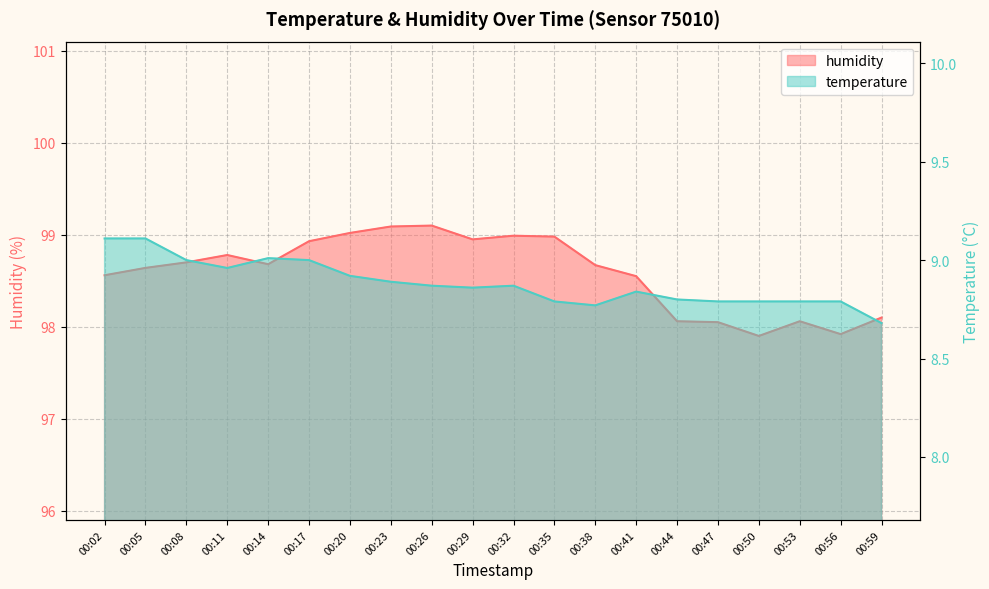

List the labels in order of humidity value, largest first.

00:26, 00:23, 00:20, 00:32, 00:35, 00:29, 00:17, 00:11, 00:08, 00:14, 00:38, 00:05, 00:02, 00:41, 00:59, 00:44, 00:53, 00:47, 00:56, 00:50